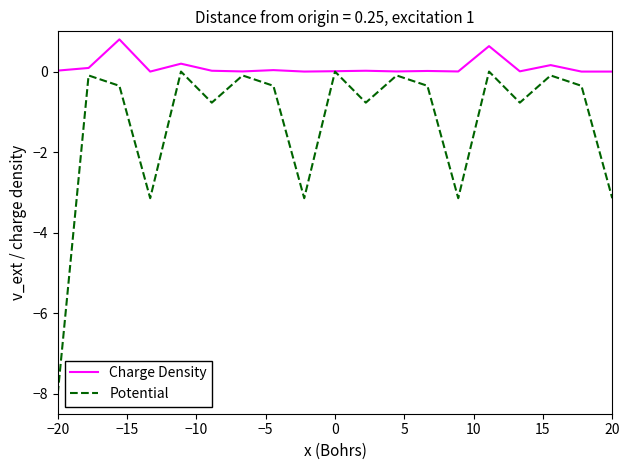

Which series has the largest total across all categories?

Charge Density